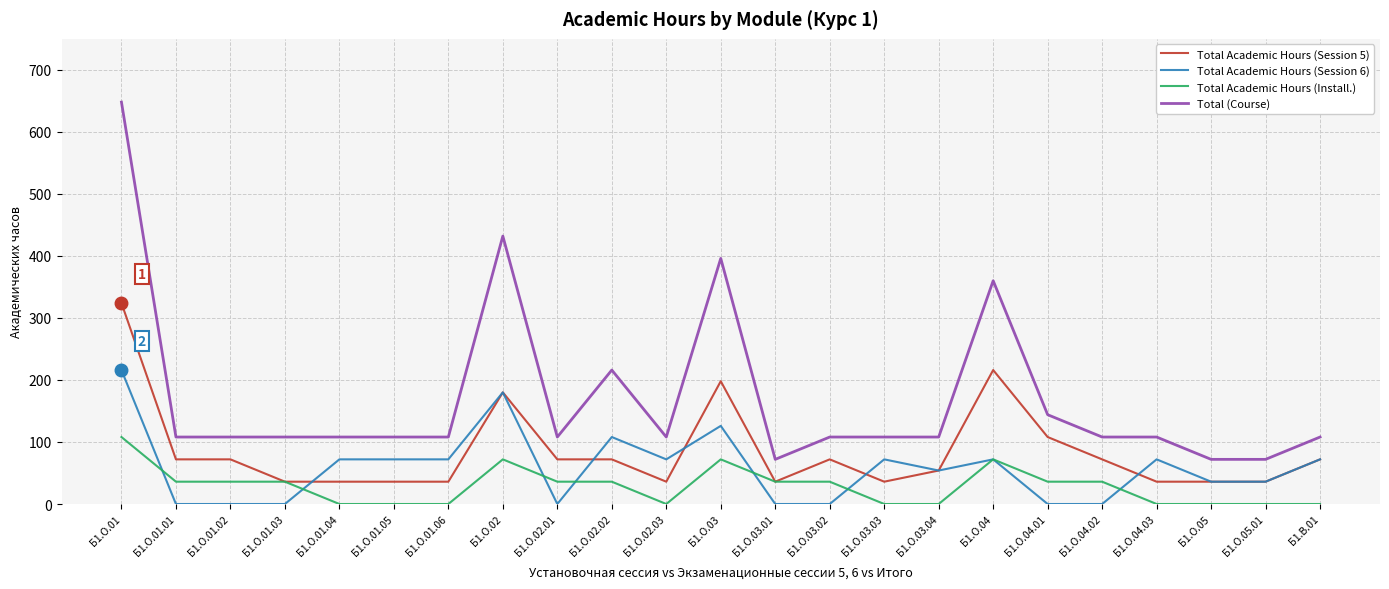

The value of Total Academic Hours (Install.) at Б1.О.01.03 is 36. True or false?

True